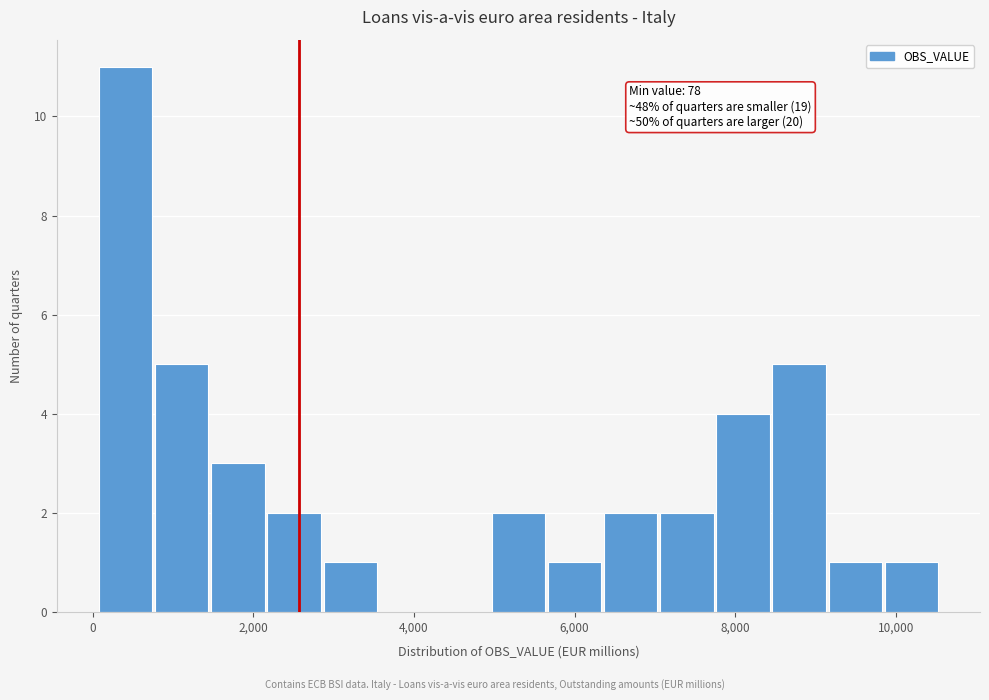

Read against the x-axis, roughly where is the centre of the tallest bar?

400